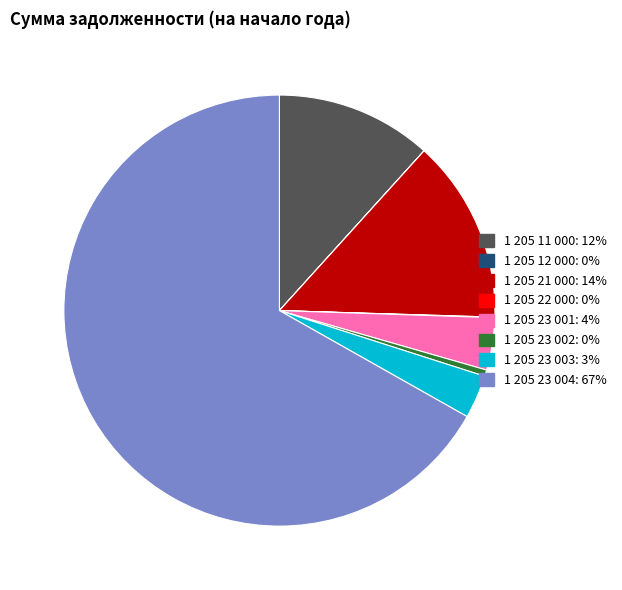

Is the sum of 1 205 21 000: 14% and 1 205 23 004: 67% greater than half?

Yes